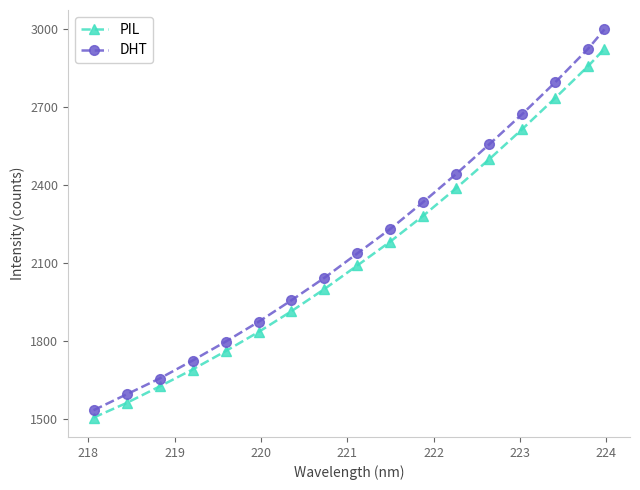

What is the average value of the DHT series?

2192.3